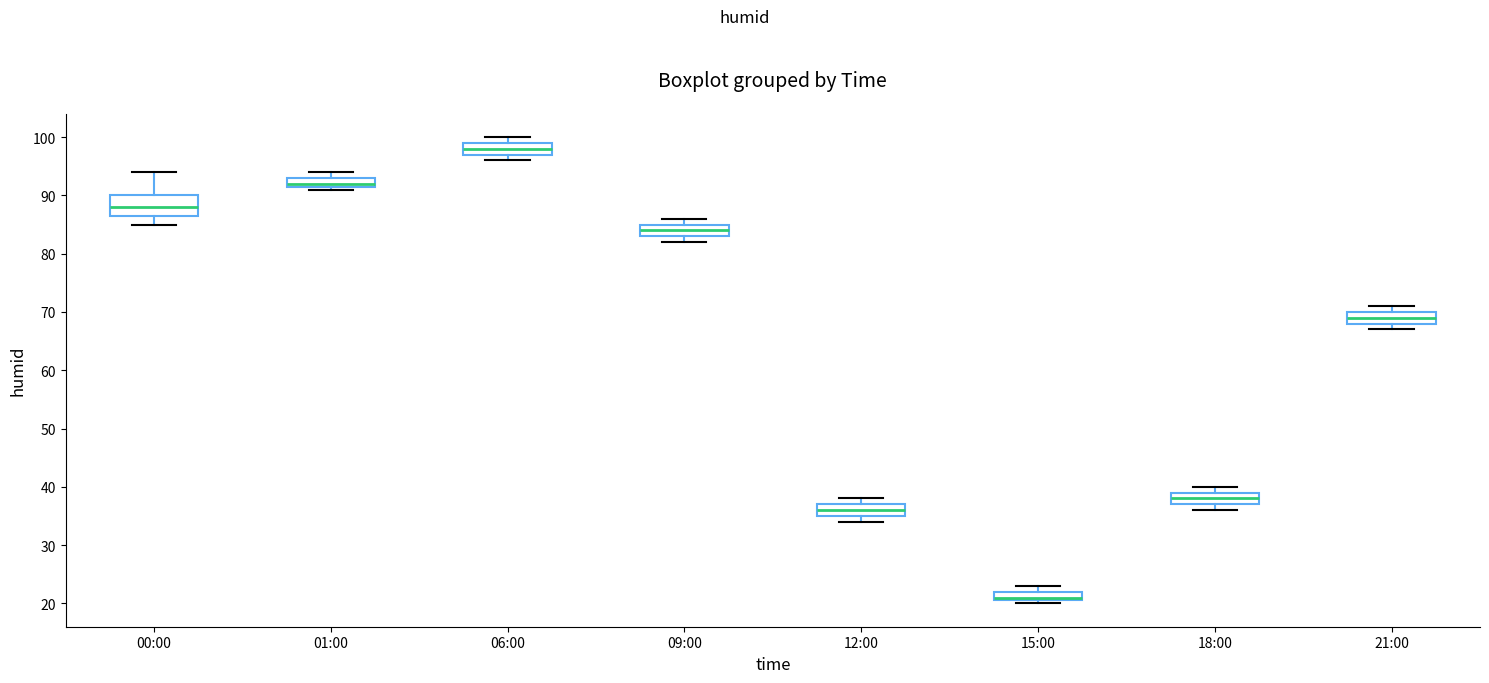

Reading left to right, read every box against the y-axis: the position of its median line, the range the box covers, and the ends of its whiskers. The values are not printed on the chart, so give them approximately, as read against the axis.

00:00: median 88, box 87 to 90, whiskers 85 to 94
01:00: median 92 (just above the box's lower edge), box 92 to 93, whiskers 91 to 94
06:00: median 98, box 97 to 99, whiskers 96 to 100
09:00: median 84, box 83 to 85, whiskers 82 to 86
12:00: median 36, box 35 to 37, whiskers 34 to 38
15:00: median 21 (just above the box's lower edge), box 21 to 22, whiskers 20 to 23
18:00: median 38, box 37 to 39, whiskers 36 to 40
21:00: median 69, box 68 to 70, whiskers 67 to 71